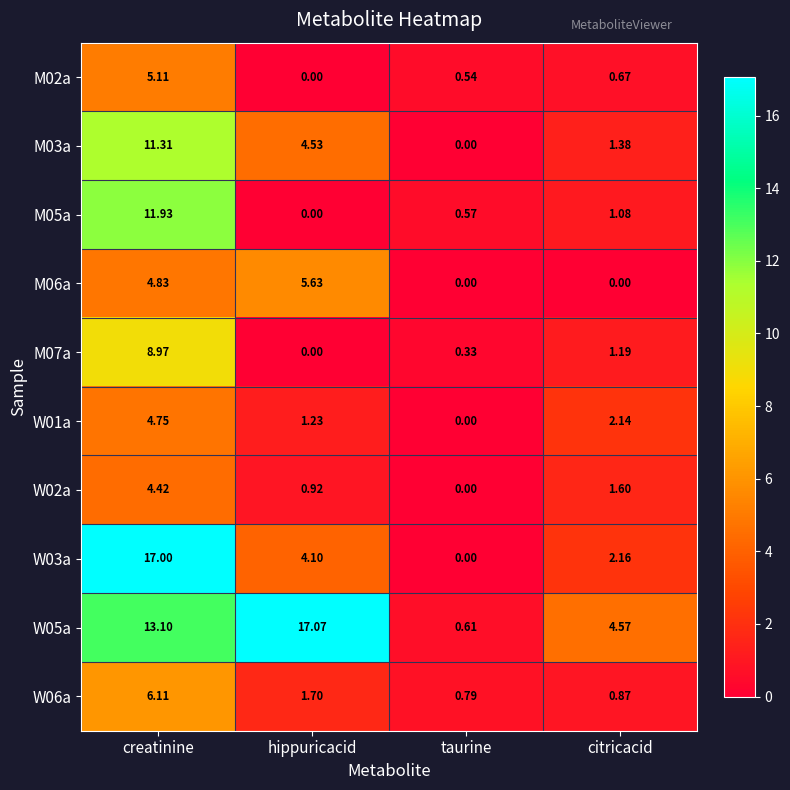

At which category does the chart reach its peak across all series?

hippuricacid